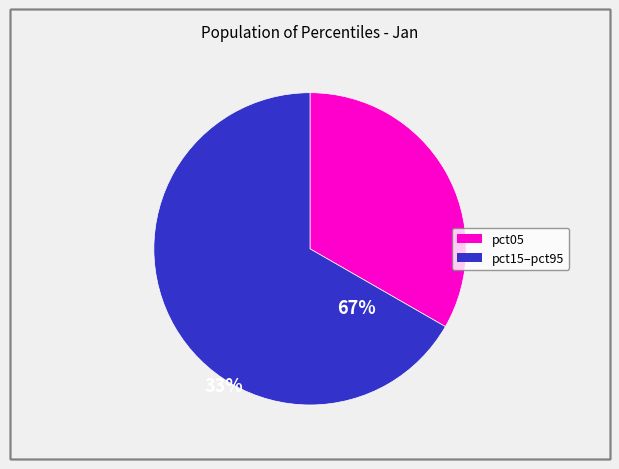

Is there any slice that represents more than half of the pie?

Yes